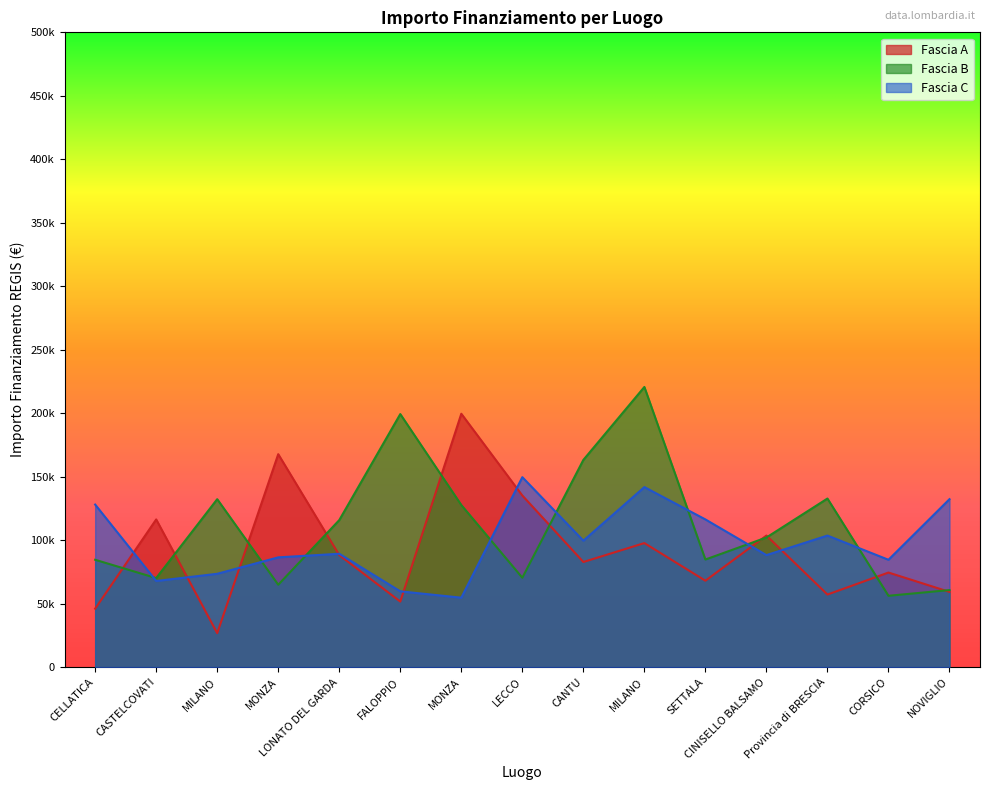

Which category has the highest value in the Fascia C series?

LECCO